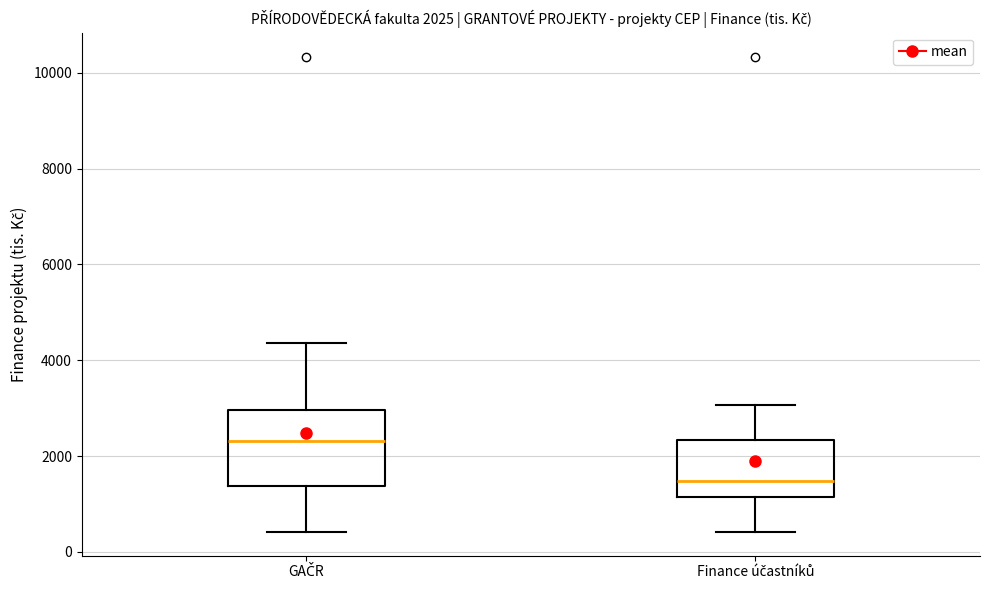

Which box's median line is the lowest?

Finance účastníků